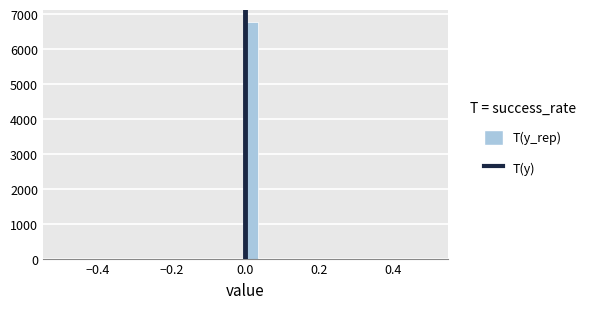

Around what value on the x-axis is the tallest bar? Give the approximate position of its centre, as read against the axis.

0.02